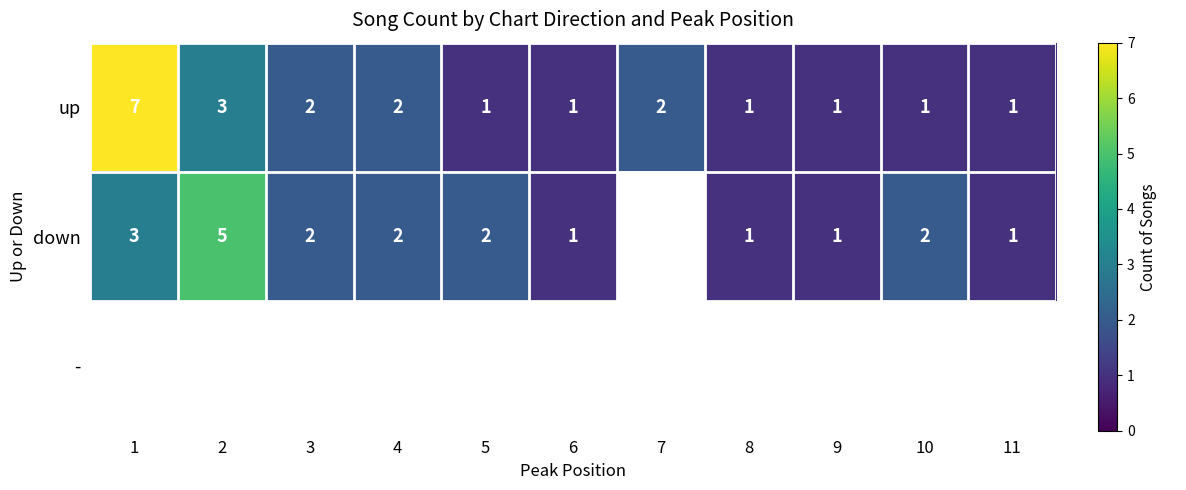

Count the number of categories in the chart.

11